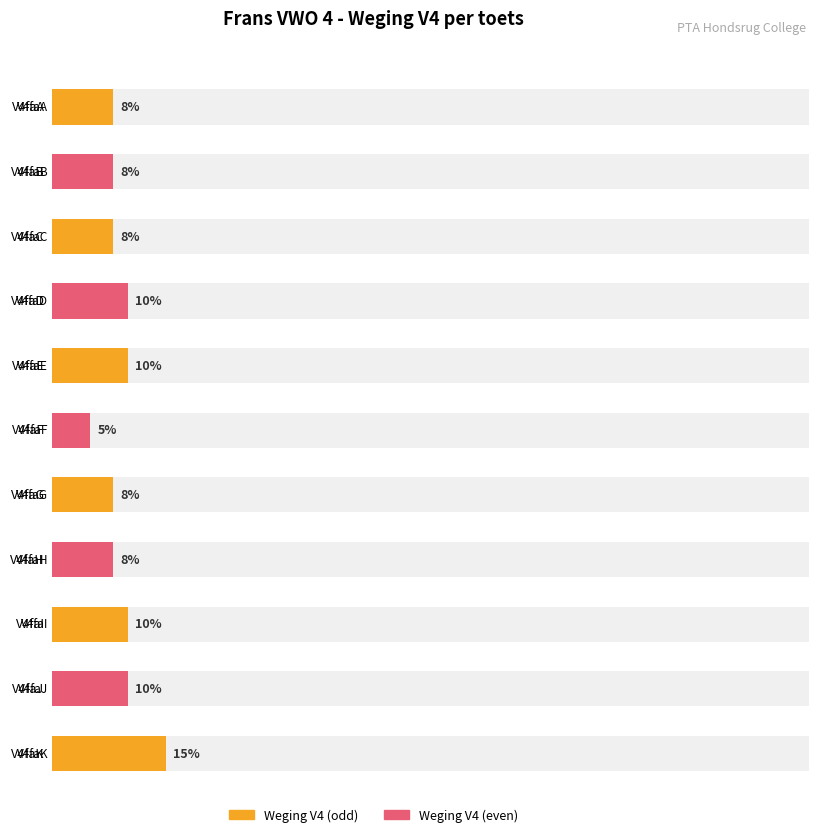

List the labels in order of value, smallest first.

V4faF, V4faA, V4faB, V4faC, V4faG, V4faH, V4faD, V4faE, V4faI, V4faJ, V4faK